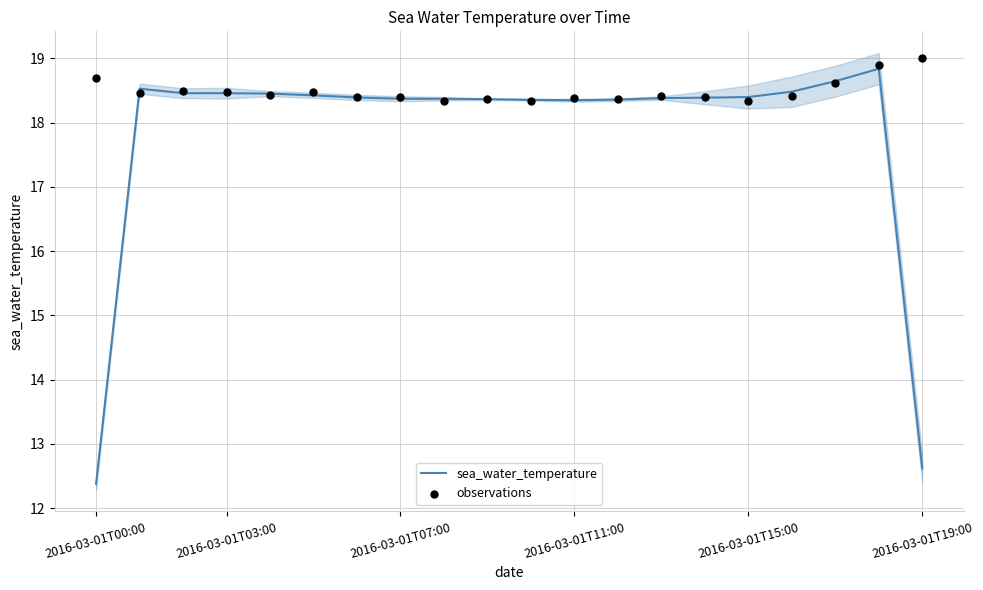

What is the total value across all series at 17?

37.3